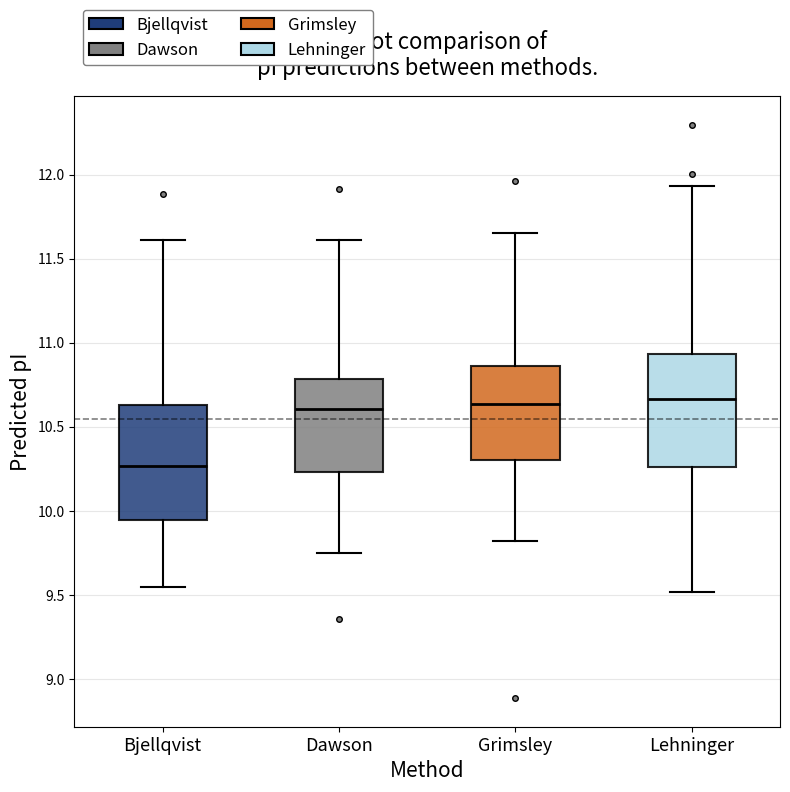

Reading left to right, transcribe this box plot: for each box, give where its median line is, the range the box spans, and where its two whiskers end, as read against the y-axis. The values are not printed on the chart, so give them approximately, as read against the axis.

Bjellqvist: median 10.25, box 9.95 to 10.65, whiskers 9.55 to 11.60
Dawson: median 10.60, box 10.25 to 10.80, whiskers 9.75 to 11.60
Grimsley: median 10.65, box 10.30 to 10.85, whiskers 9.80 to 11.65
Lehninger: median 10.65, box 10.25 to 10.95, whiskers 9.50 to 11.95